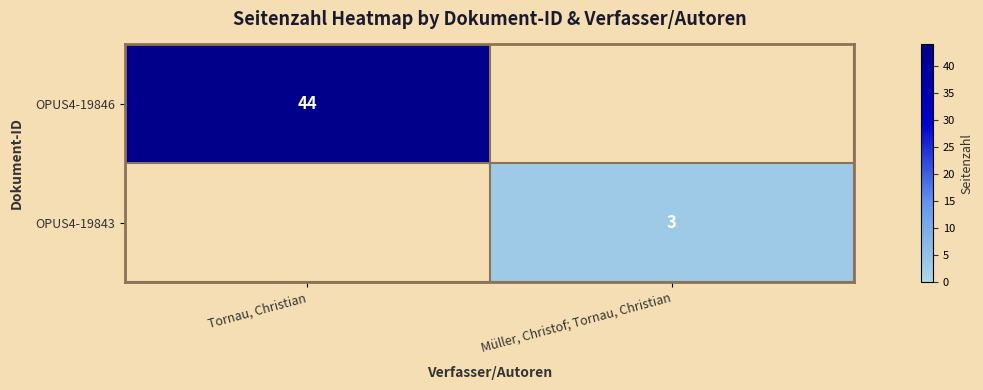

True or false: OPUS4-19843 has a value of 3 at Müller, Christof; Tornau, Christian.

True